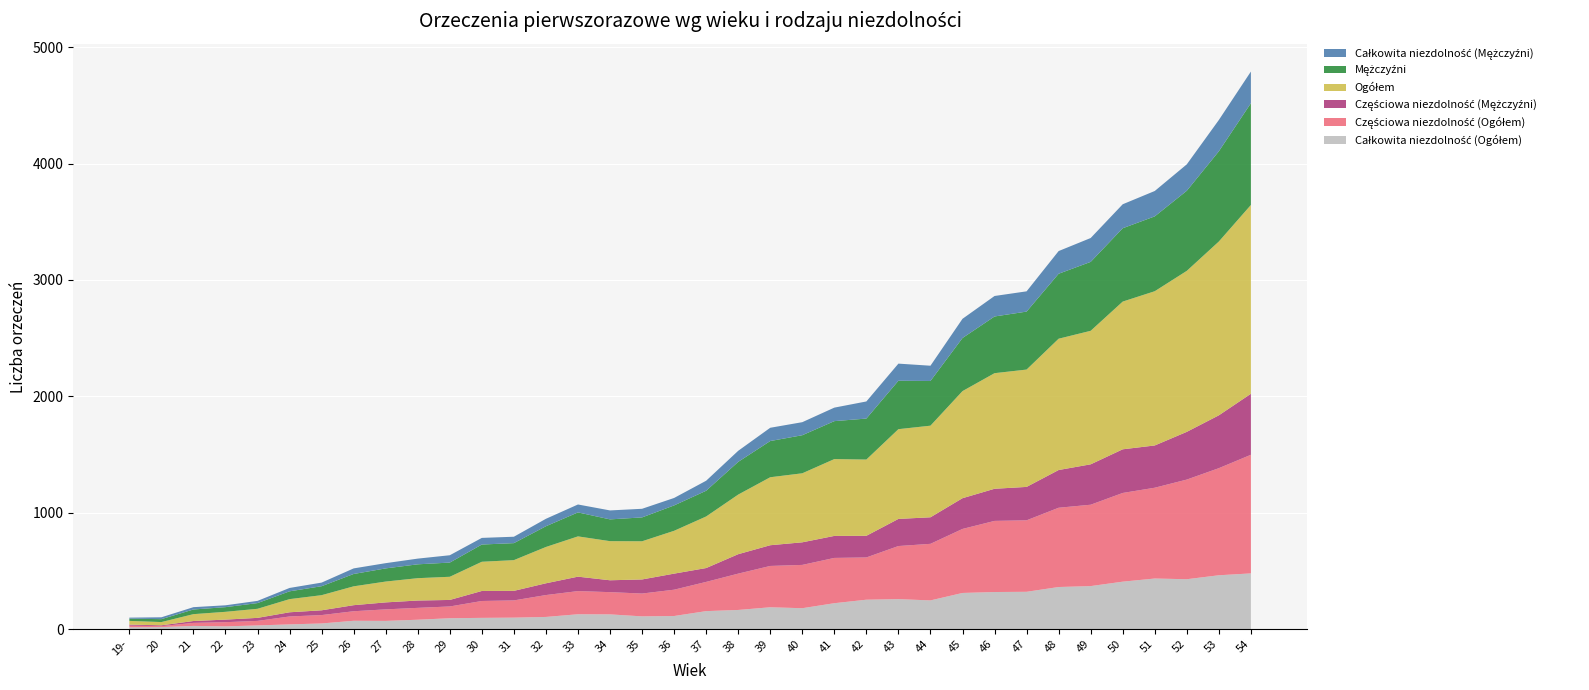

Reading left to right, transcribe all the data shown in this chart.

Całkowita niezdolność (Ogółem): 16	18	28	24	32	41	49	72	71	81	94	97	99	105	128	127	110	113	155	165	188	180	223	253	258	247	311	319	321	362	370	408	435	429	463	479
Częściowa niezdolność (Ogółem): 14	8	26	36	39	68	72	82	99	102	101	145	148	188	199	191	196	226	251	312	355	372	389	363	456	486	550	611	614	681	699	762	780	856	920	1019
Częściowa niezdolność (Mężczyźni): 9	7	16	22	26	36	41	52	60	63	56	86	82	101	124	102	121	138	119	167	178	194	189	186	233	228	264	276	287	324	347	375	363	410	454	524
Ogółem: 32	28	59	67	78	113	130	162	179	192	199	251	264	312	346	336	328	368	443	512	584	593	660	655	771	787	920	993	1008	1128	1147	1269	1325	1383	1493	1622
Mężczyźni: 19	25	40	40	49	67	77	106	113	119	122	148	146	178	206	187	205	218	221	281	311	327	326	352	416	384	456	487	498	558	592	630	643	688	775	874
Całkowita niezdolność (Mężczyźni): 9	16	20	16	19	29	31	48	45	49	63	57	55	64	68	77	74	64	86	95	114	112	116	147	147	131	165	176	174	195	205	206	218	227	269	272